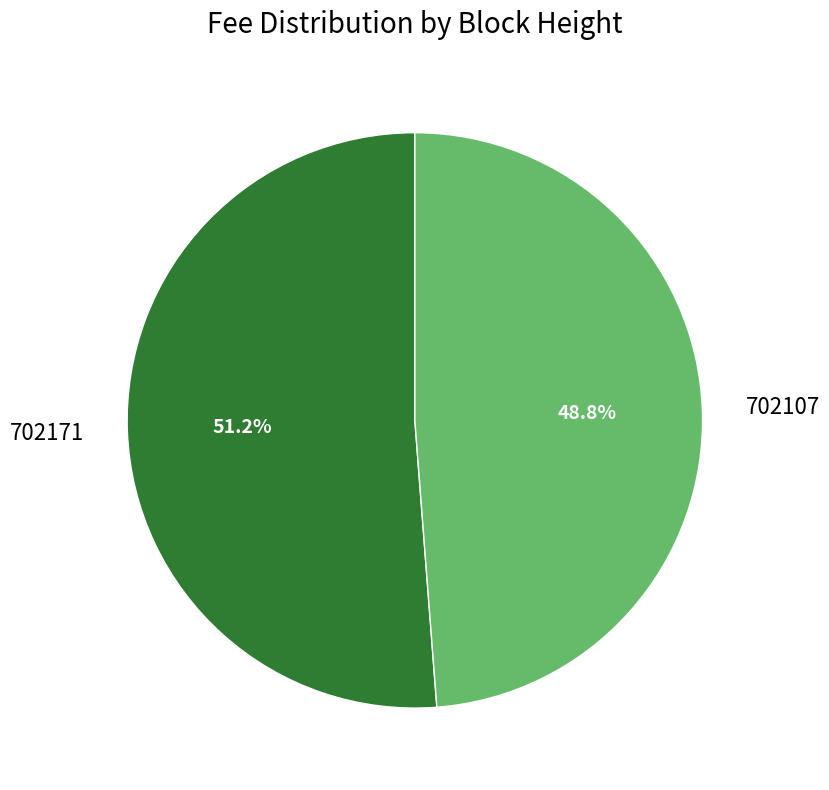

Combined, what portion of the pie is 702171 and 702107?

100.0%